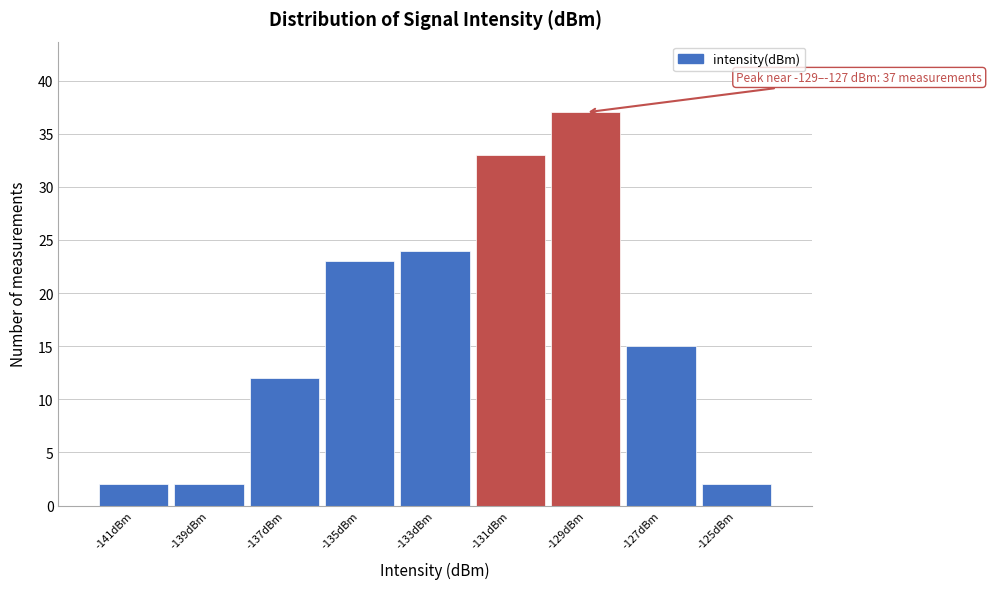

Reading right to left, what are all the values shown in this chart?

-125dBm=2	-127dBm=15	-129dBm=37	-131dBm=33	-133dBm=24	-135dBm=23	-137dBm=12	-139dBm=2	-141dBm=2